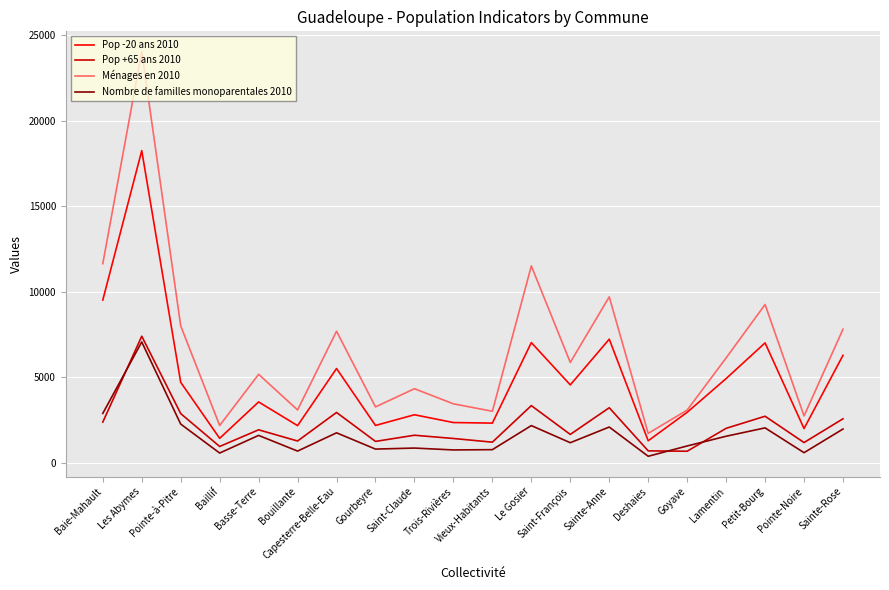

Which series has the largest range (max minus min)?

Ménages en 2010